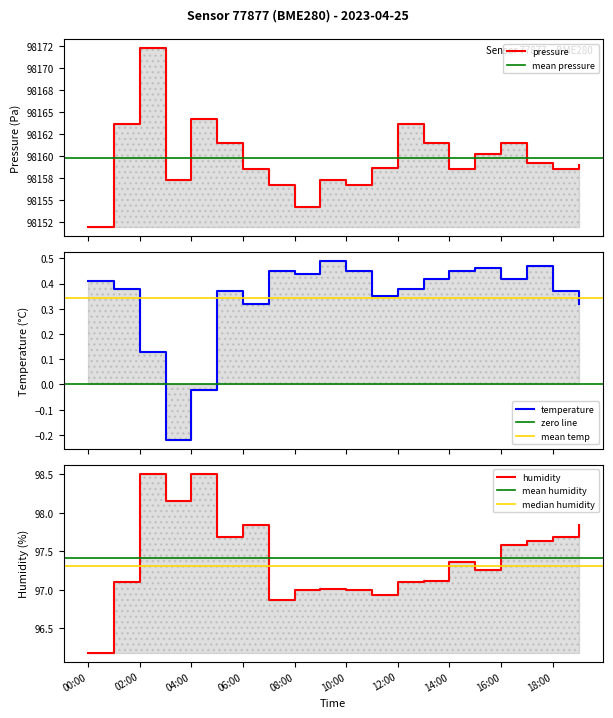

True or false: pressure and humidity intersect in this chart.

False